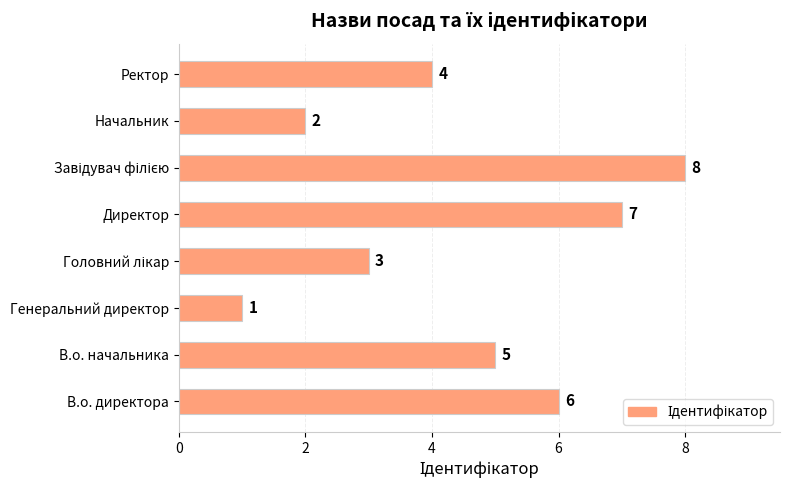

What is the maximum value shown in the chart?

8